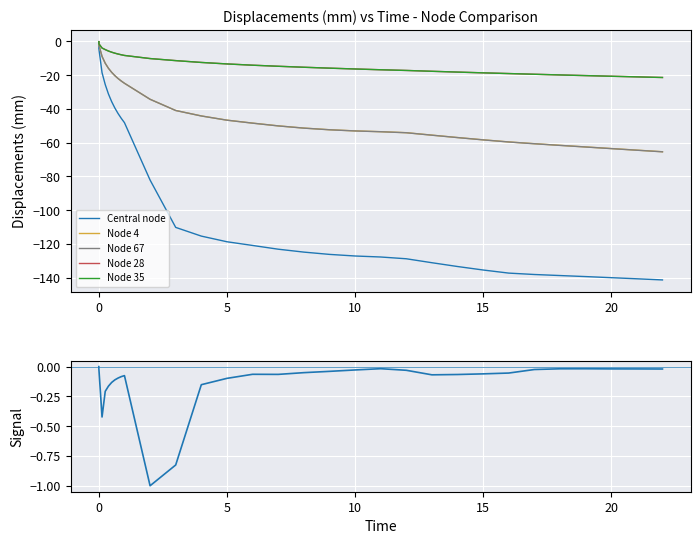

Which series has the largest total across all categories?

Central node (normalized diff)